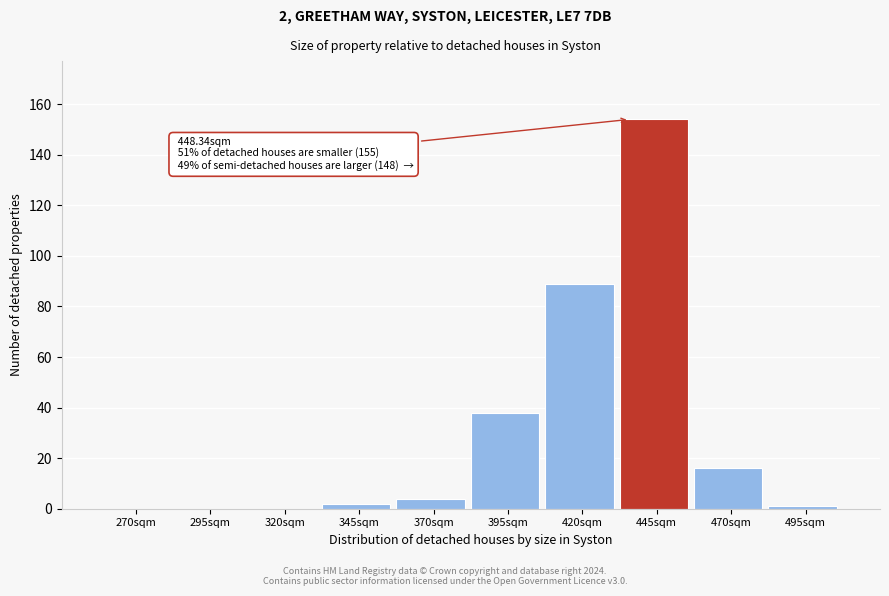

Reading right to left, transcribe all the data shown in this chart.

495sqm=1	470sqm=16	445sqm=154	420sqm=89	395sqm=38	370sqm=4	345sqm=2	320sqm=0	295sqm=0	270sqm=0